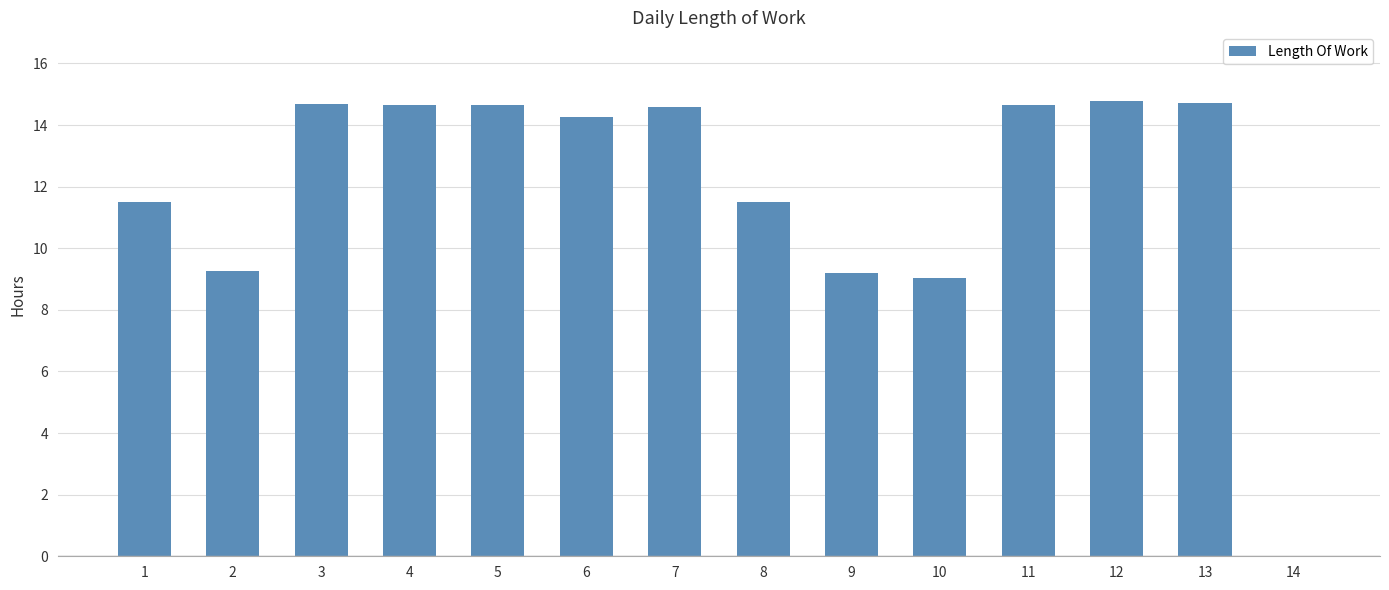

Is it true that the value at 13 is 14.7?

True